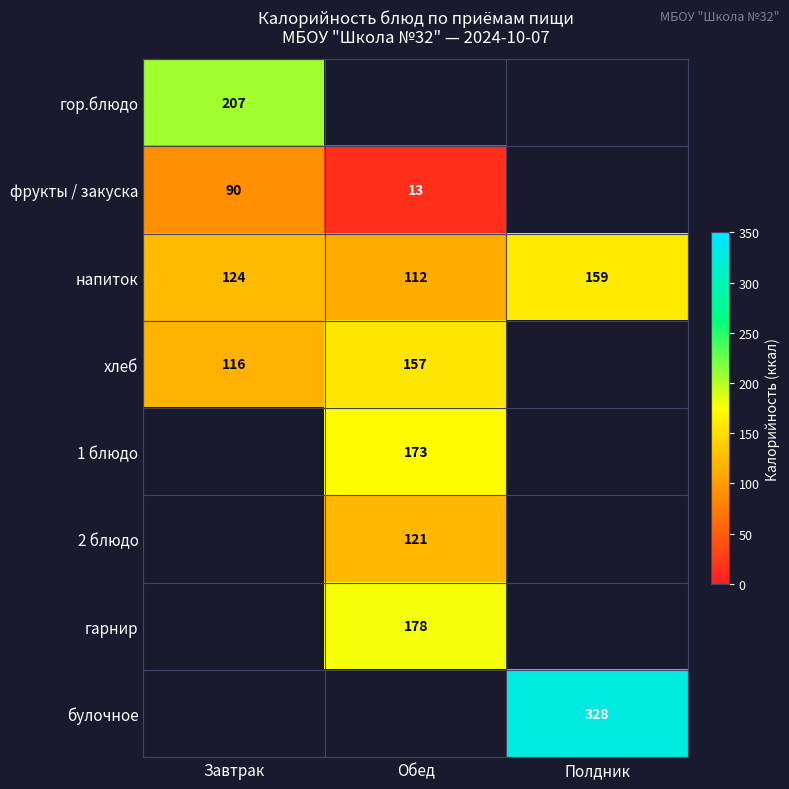

What is the sum of the напиток values at Полдник and Обед?

271